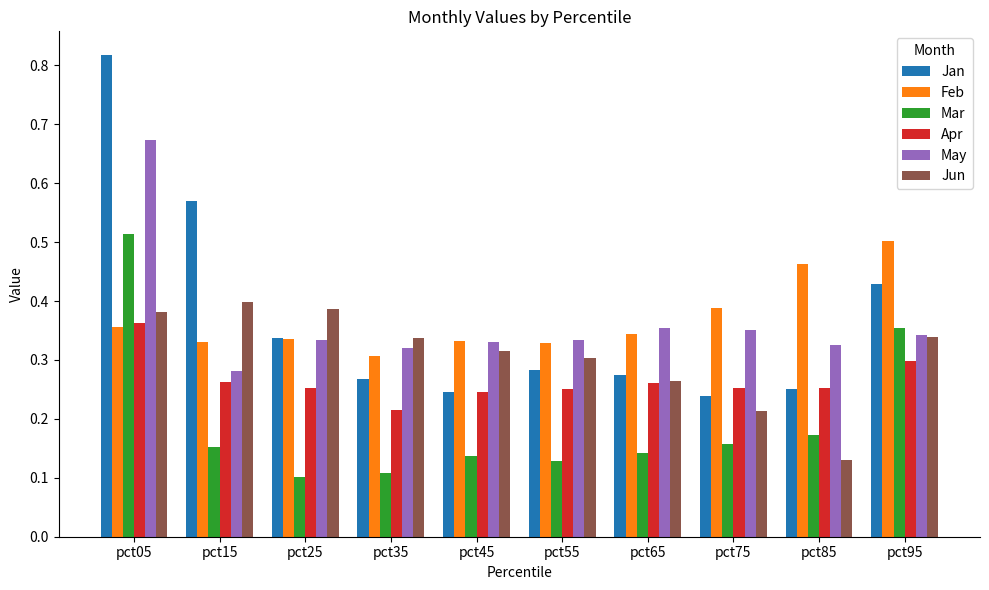

True or false: Feb has a value of 0.3 at pct35.

True